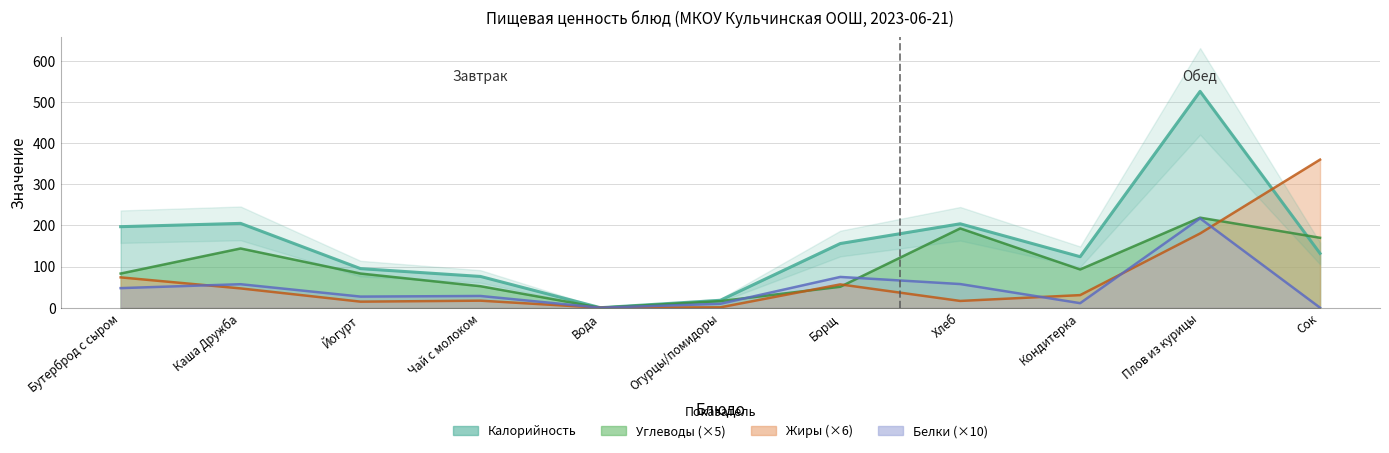

Between Вода and Огурцы/помидоры, which is larger?

Огурцы/помидоры